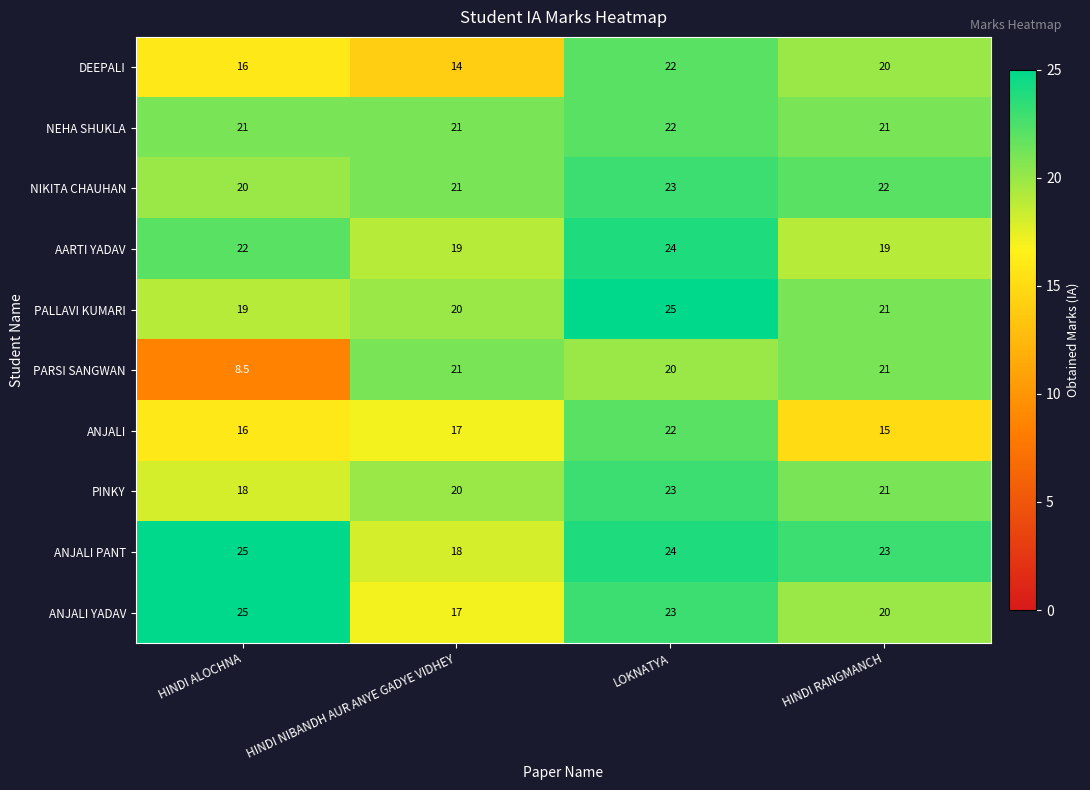

List the labels in order of ANJALI YADAV value, smallest first.

HINDI NIBANDH AUR ANYE GADYE VIDHEY, HINDI RANGMANCH, LOKNATYA, HINDI ALOCHNA